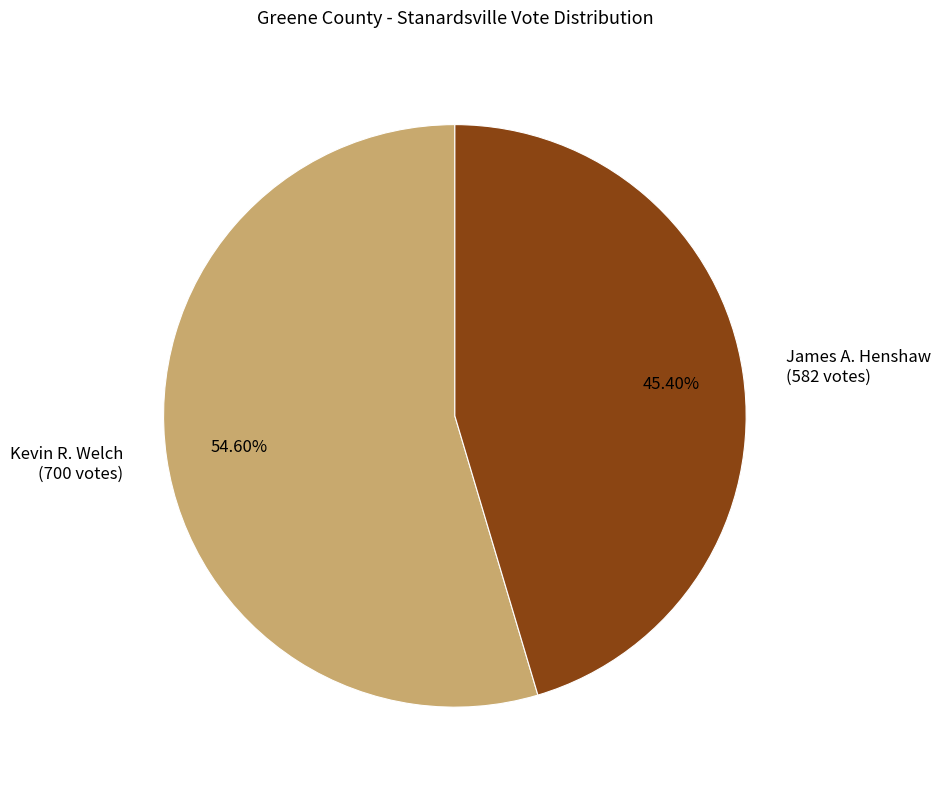

Which slice is the smallest?

James A. Henshaw (582 votes)